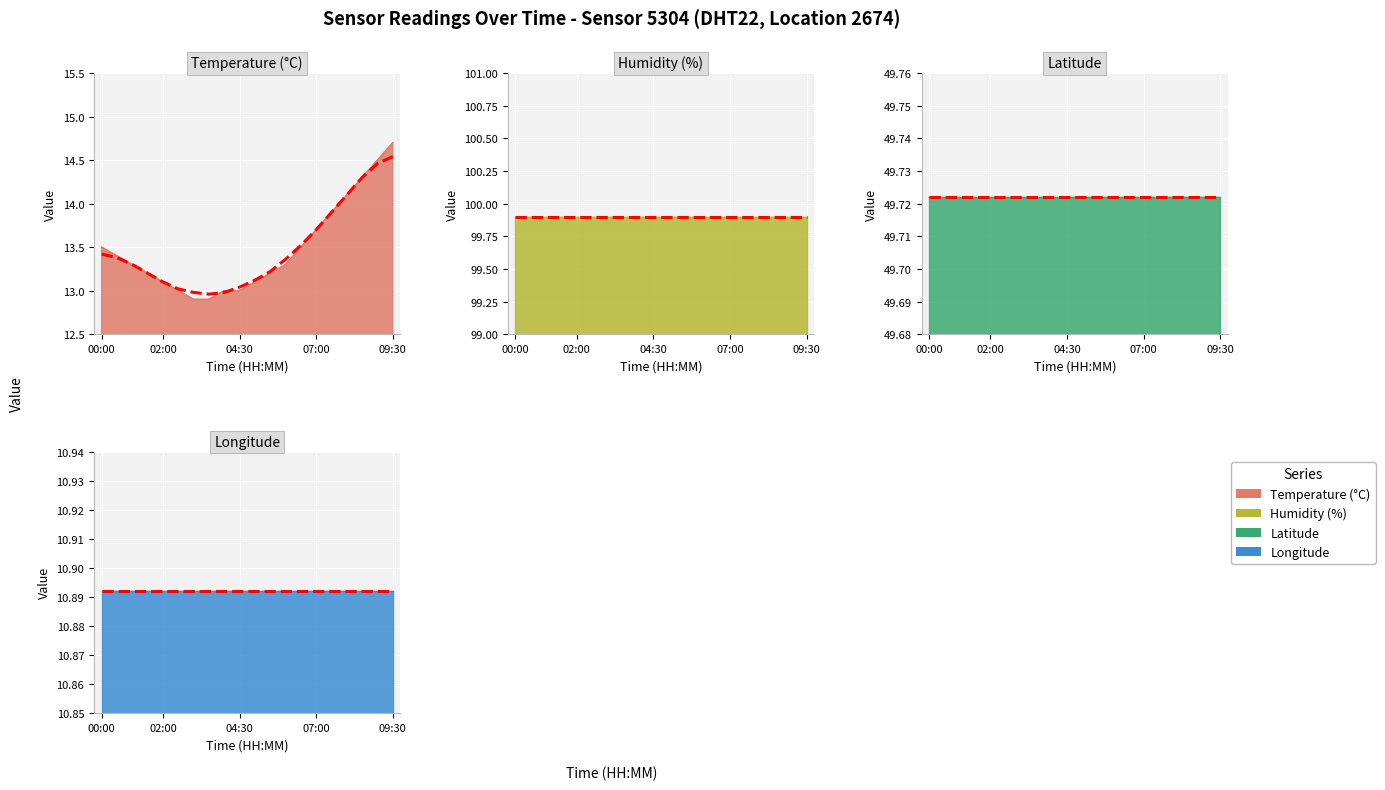

What is the label of the 15th point from the left?

07:00